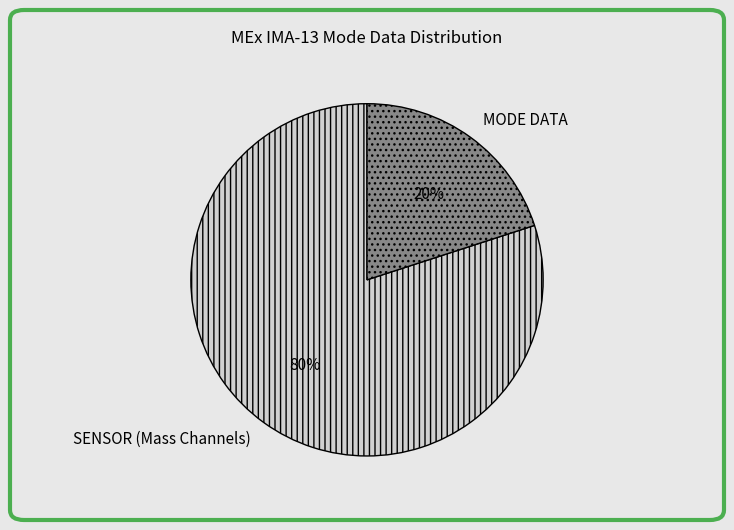

To the nearest percent, what is the difference between the largest and smallest slice percentages?

60%